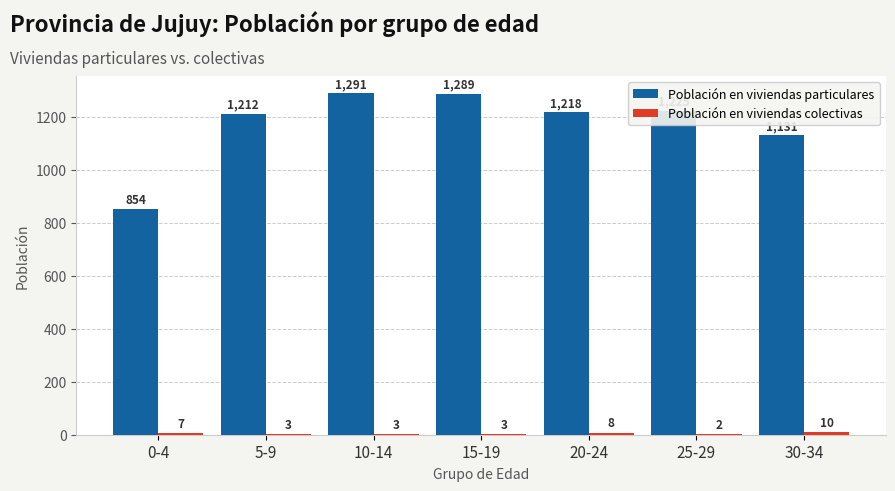

Is it true that Población en viviendas particulares equals 1225 at 25-29?

True